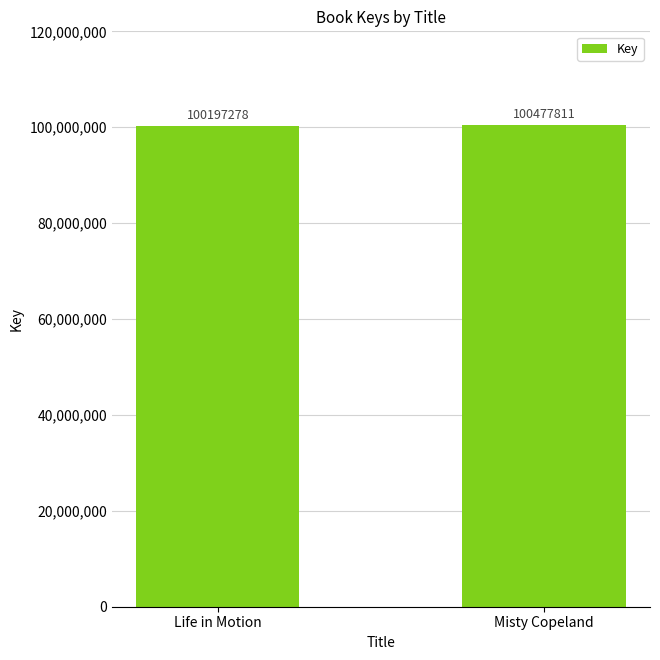

What is the difference between the maximum and minimum values?

280533